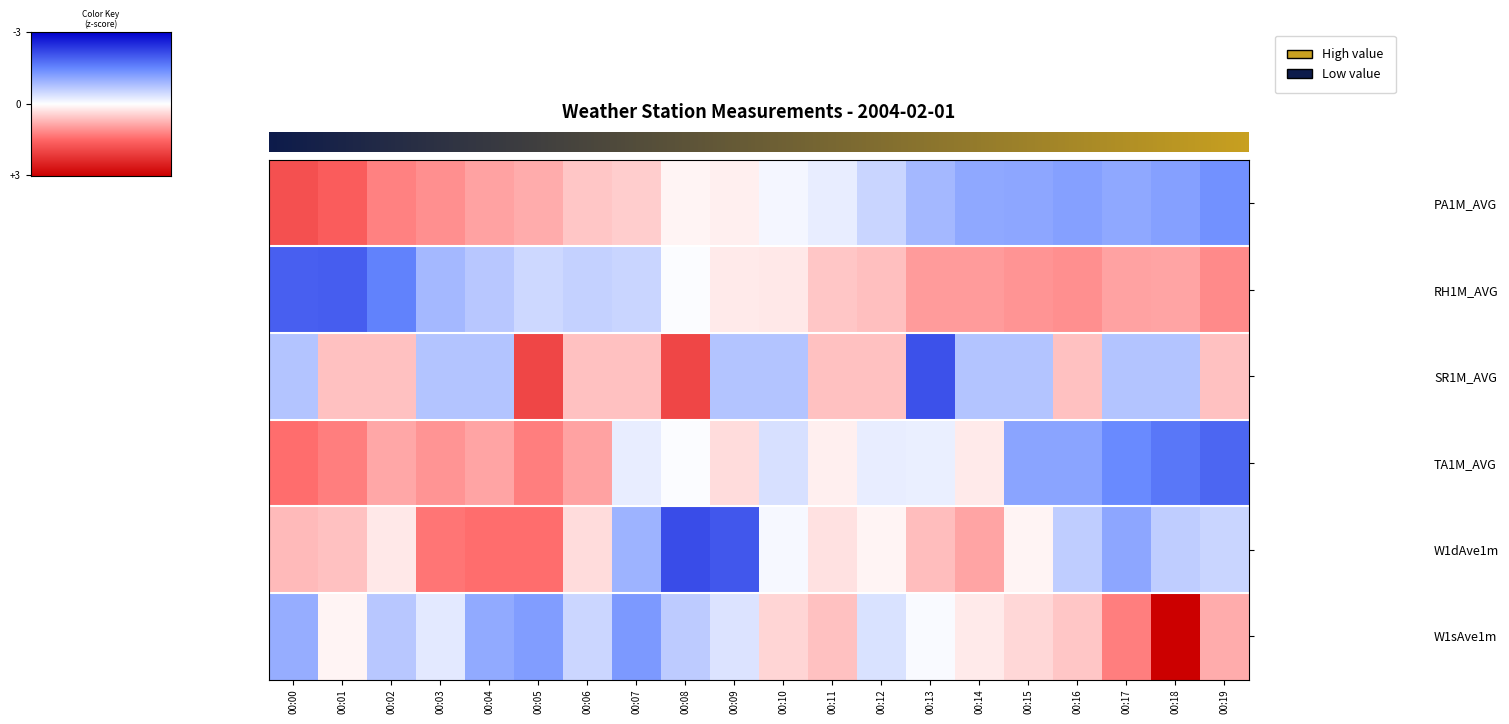

What is the difference between the second highest and minimum values in the RH1M_AVG series?

3.0